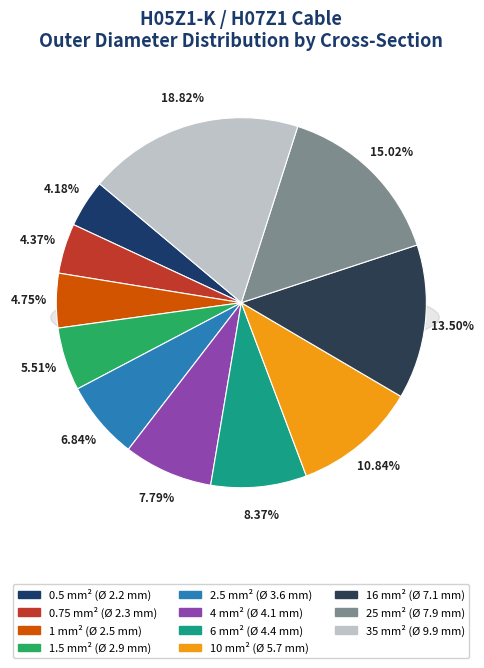

Does any single category account for the majority?

No